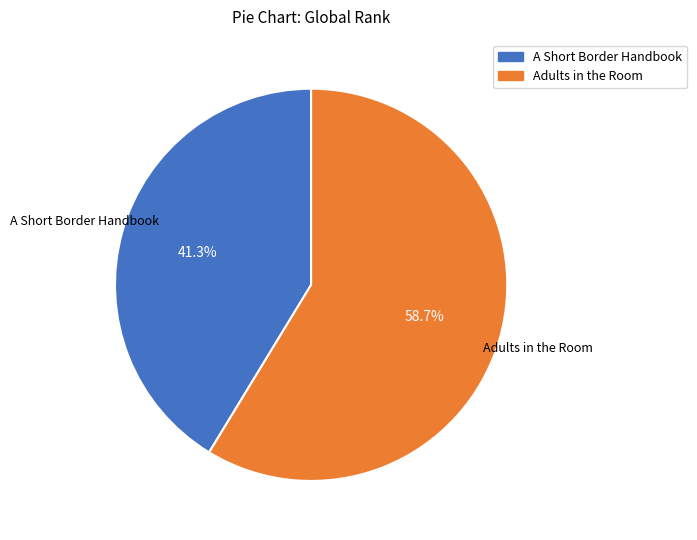

To the nearest percent, what portion does A Short Border Handbook represent?

41%